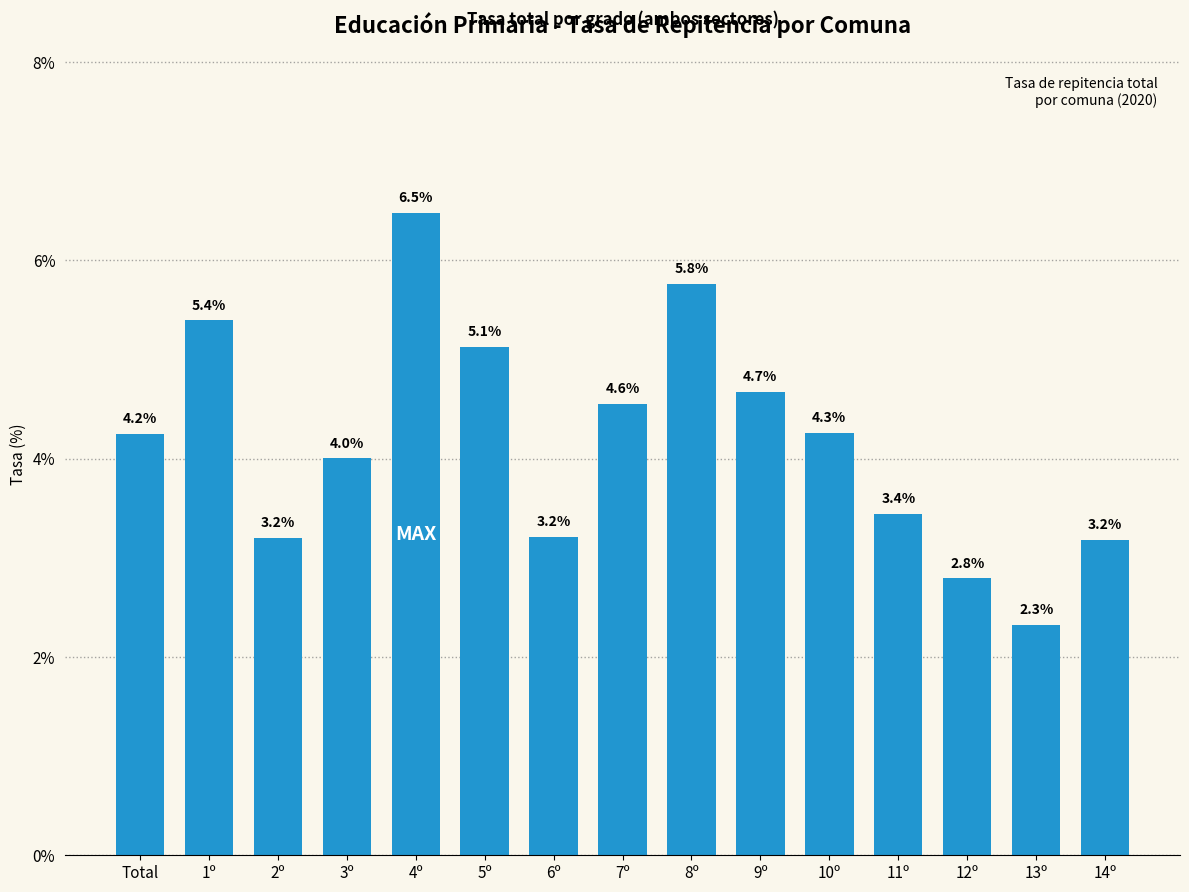

What is the greatest value displayed?

6.5